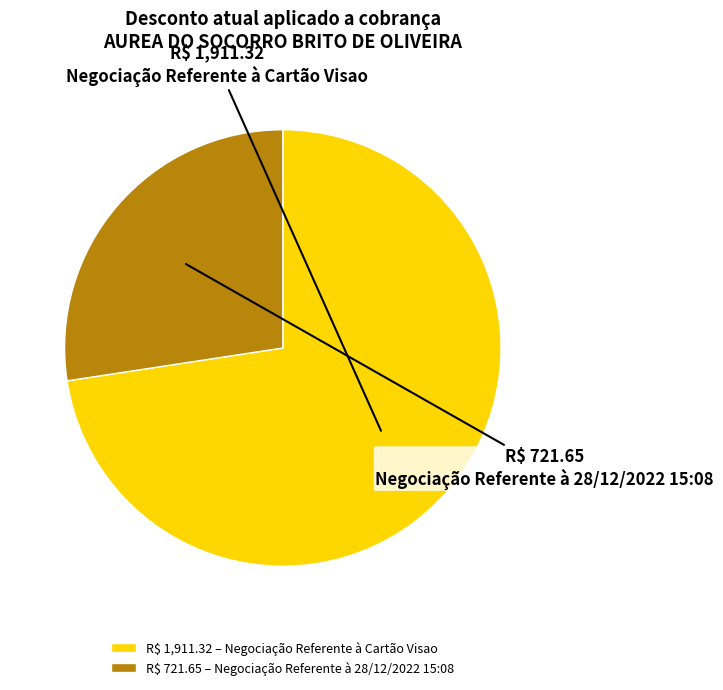

The Negociação Referente à Cartão Visao slice represents 73% of the pie. True or false?

True